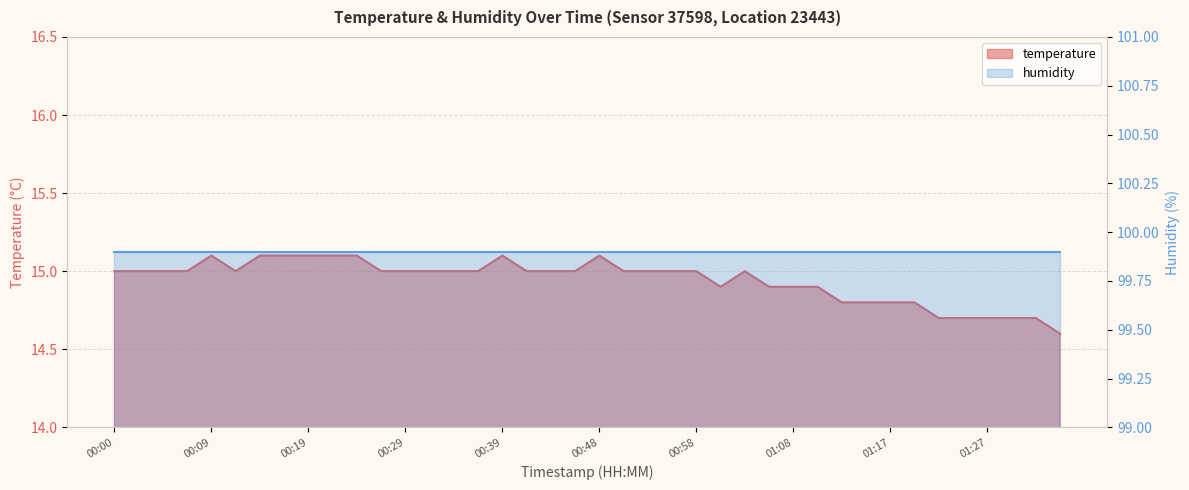

Approximately how many times larger is the value at 01:17 compared to 01:08?

1.0